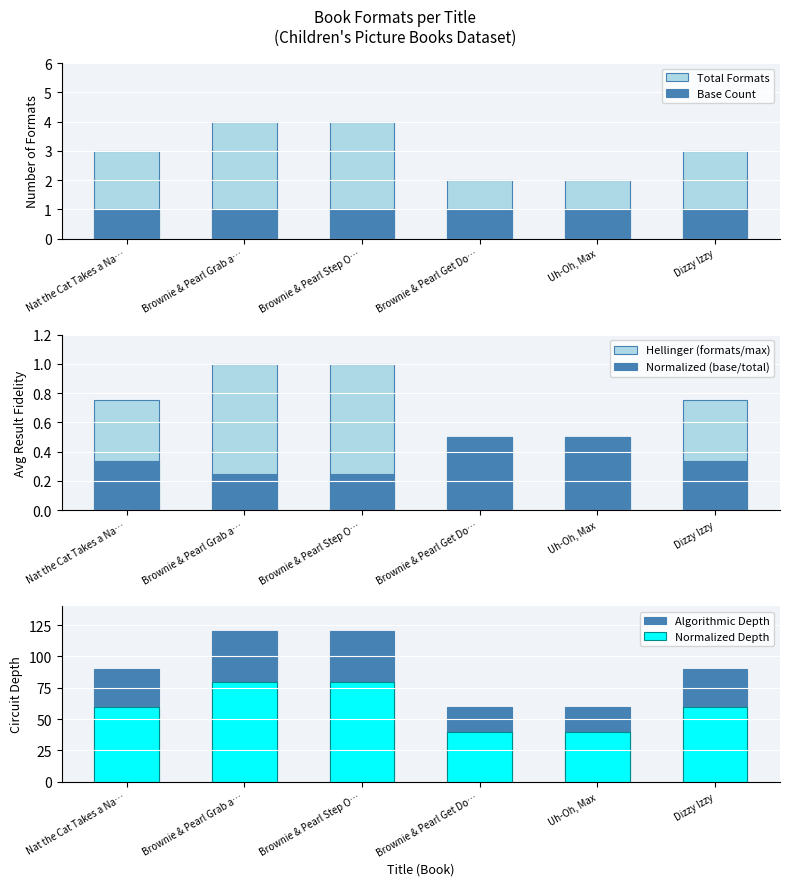

The value of Base Count at Nat the Cat Takes a Na… is 0.5. True or false?

False